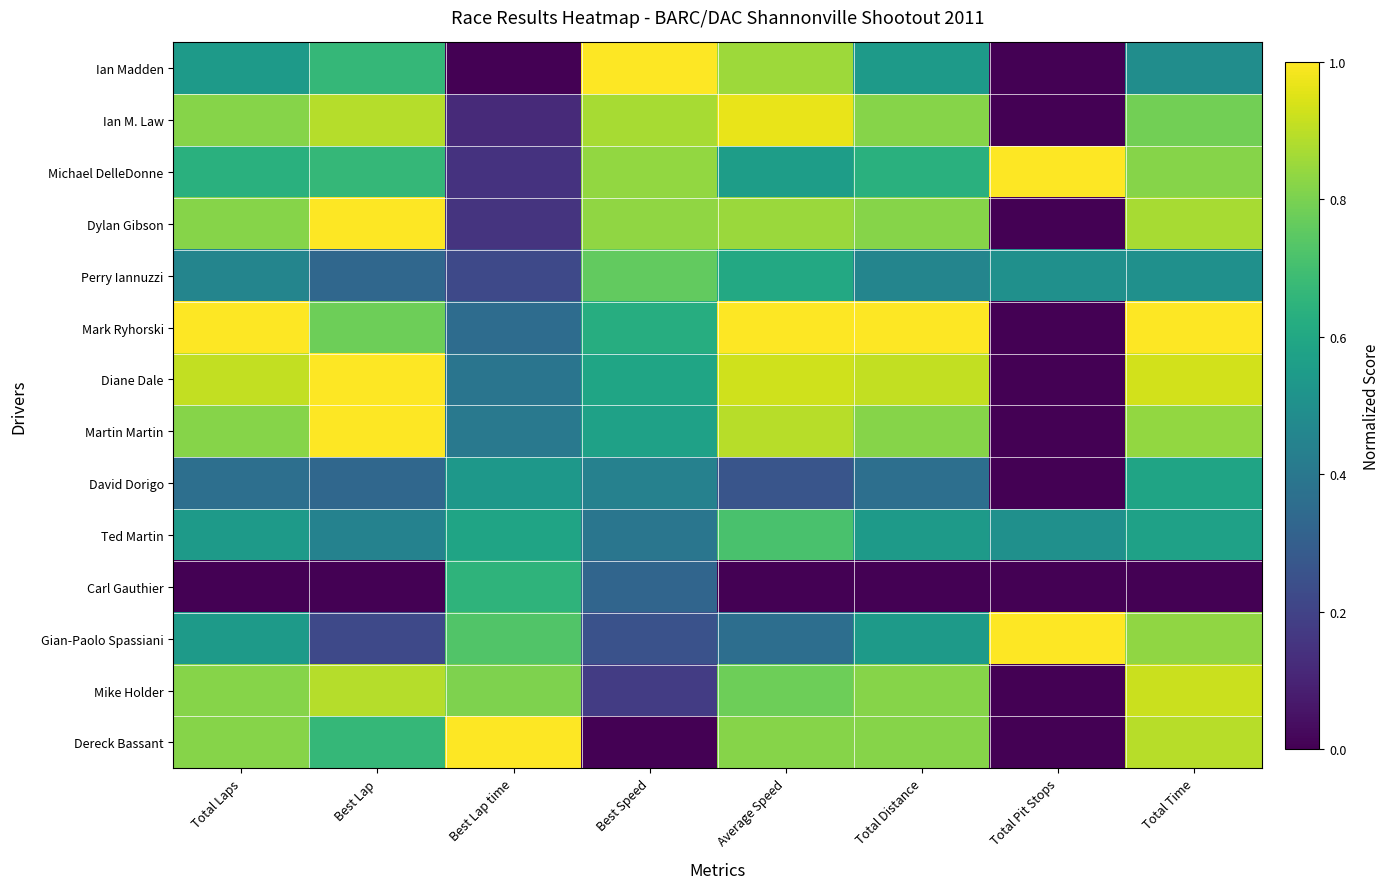

List the series in order of their peak value, lowest first.

David Dorigo, Carl Gauthier, Ted Martin, Perry Iannuzzi, Mike Holder, Ian M. Law, Ian Madden, Michael DelleDonne, Dylan Gibson, Mark Ryhorski, Diane Dale, Martin Martin, Gian-Paolo Spassiani, Dereck Bassant